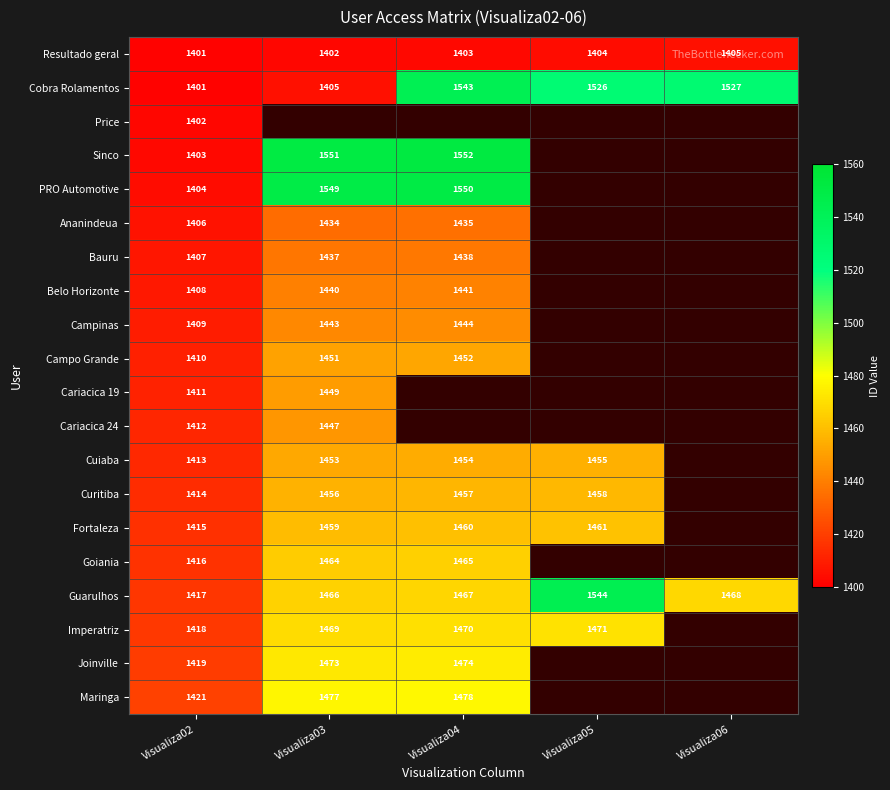

What is the difference between the maximum and minimum values in the Sinco series?

149.0